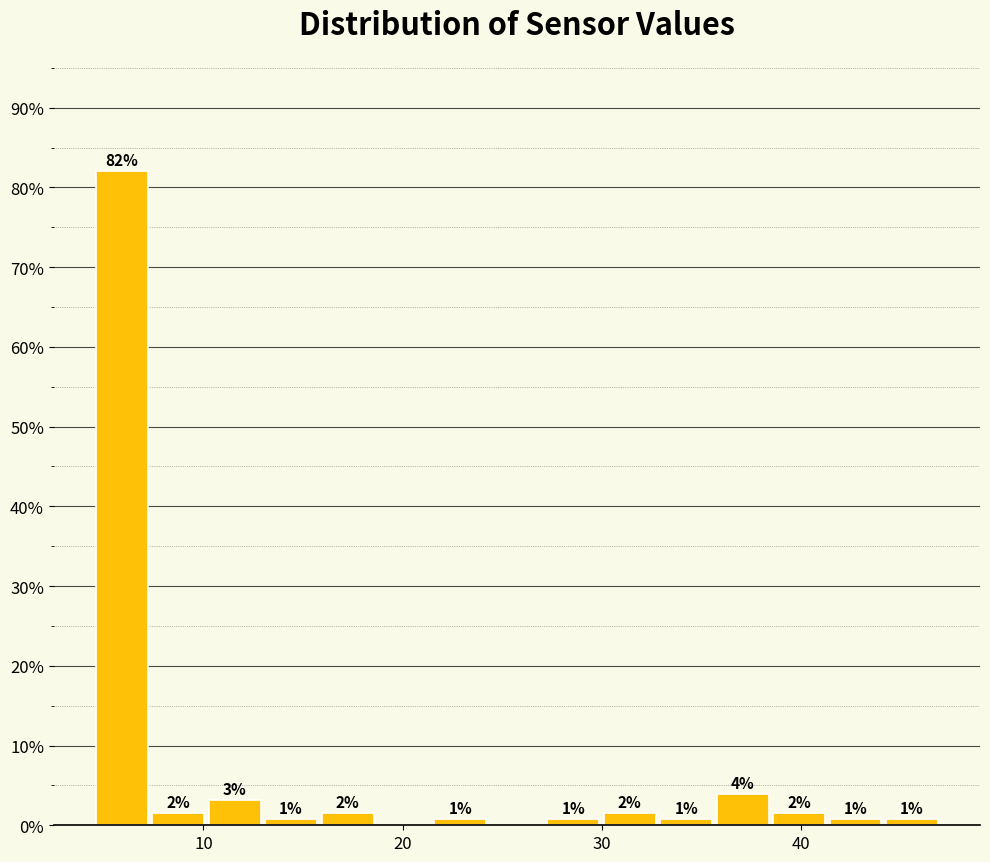

Read against the x-axis, roughly where is the centre of the tallest bar?

6